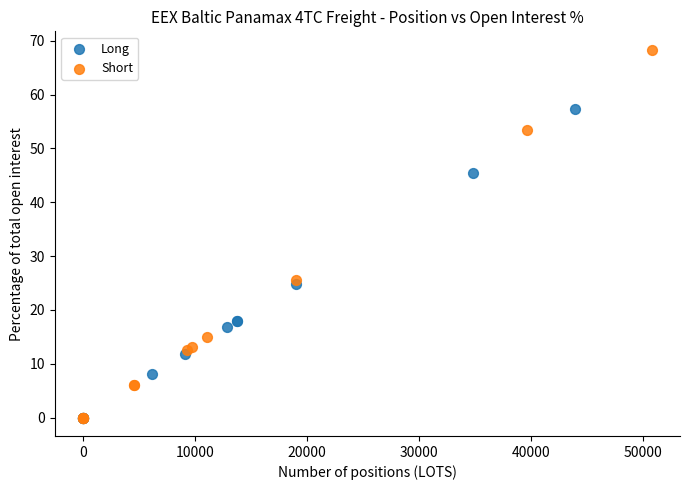

Which series contains the highest Y value?

Short